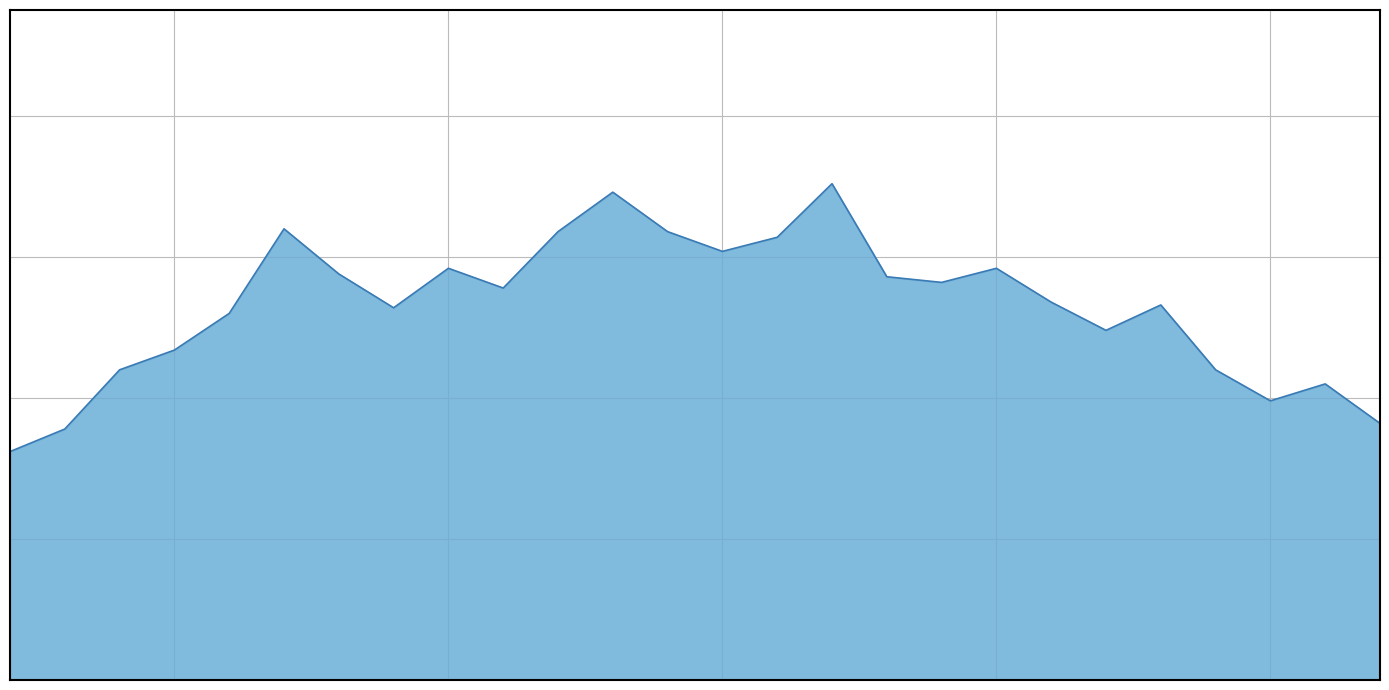

Does the chart display data point markers on the line(s)?

No